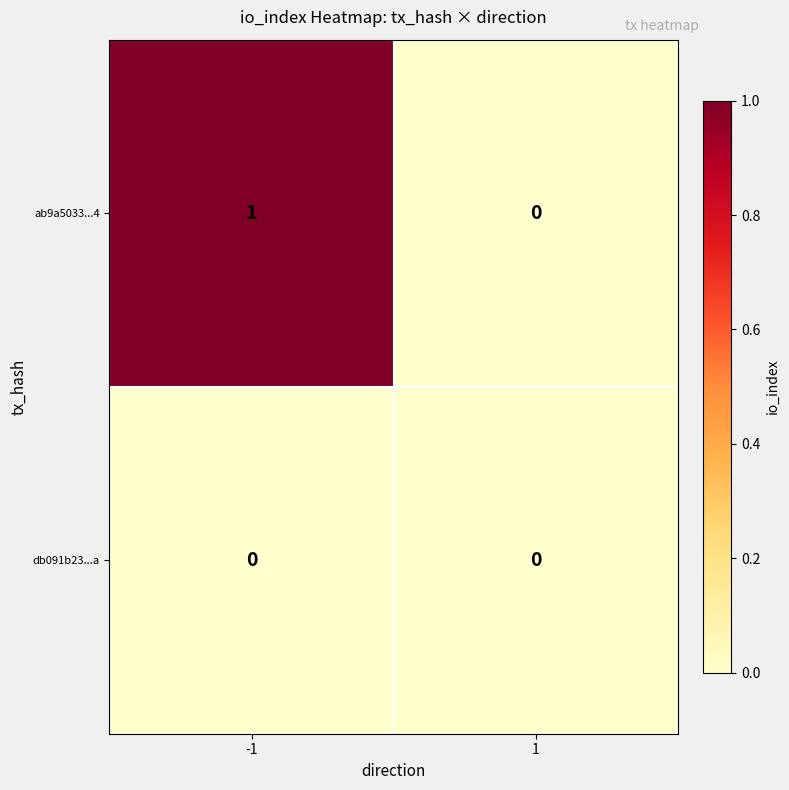

Rank the series at -1 from lowest to highest value.

db091b23...a, ab9a5033...4